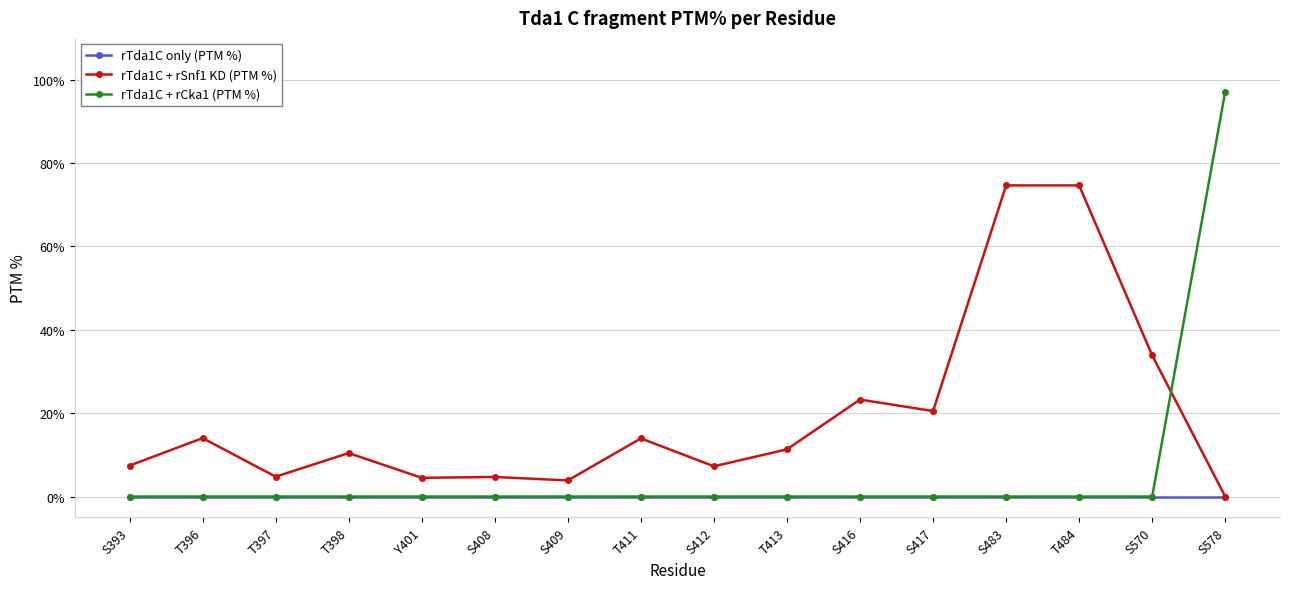

At which category does rTda1C + rSnf1 KD (PTM %) reach its first local peak?

T396